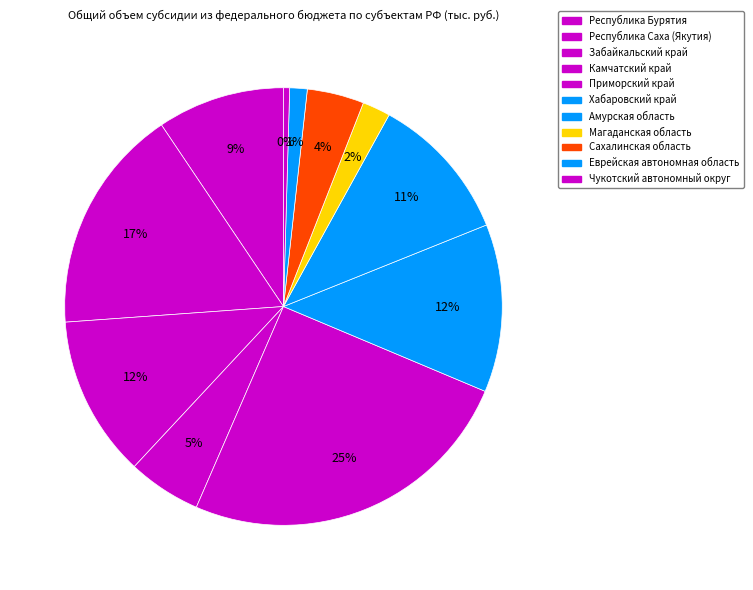

Which slice is the smallest?

Чукотский автономный округ